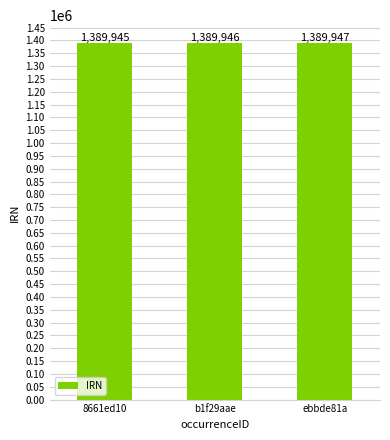

What is the change in value from 8661ed10 to ebbde81a?

+2